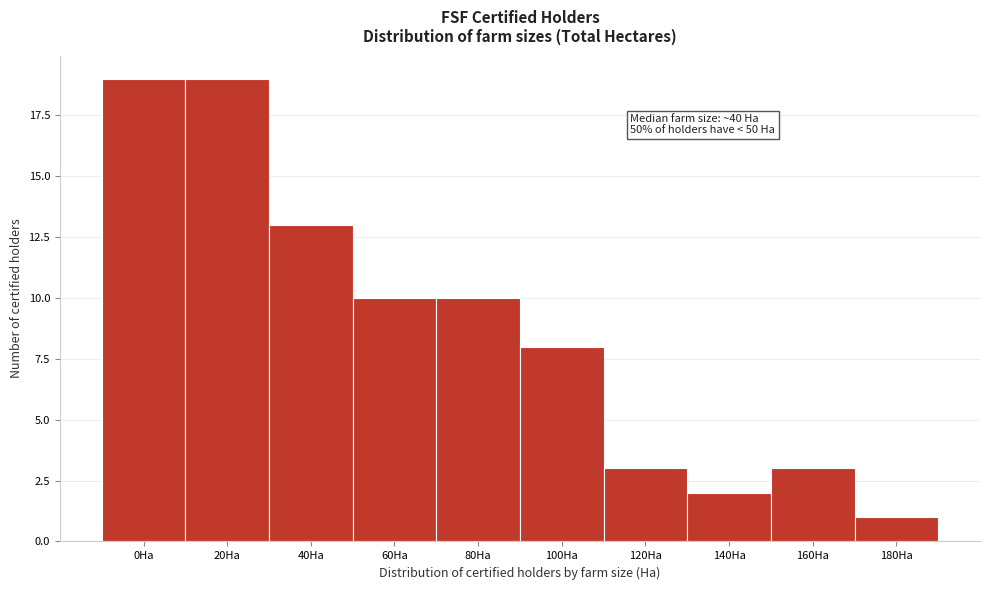

Reading left to right, extract all data points from this chart.

19	19	13	10	10	8	3	2	3	1